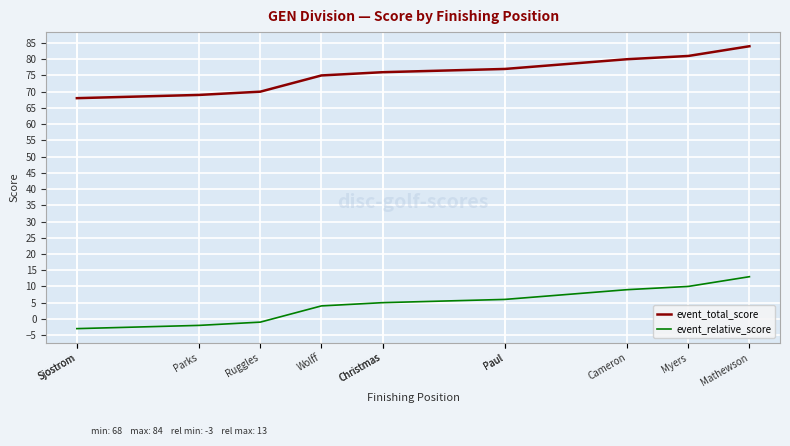

Where does the event_relative_score series first go above 5?

Paul